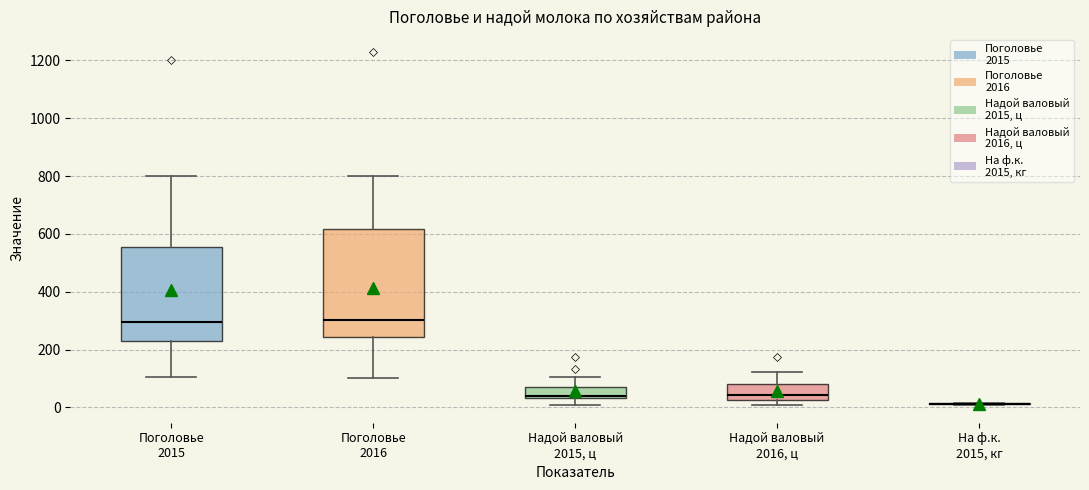

Comparing the boxes themselves (not the whiskers), which one is the tallest?

Поголовье 2016